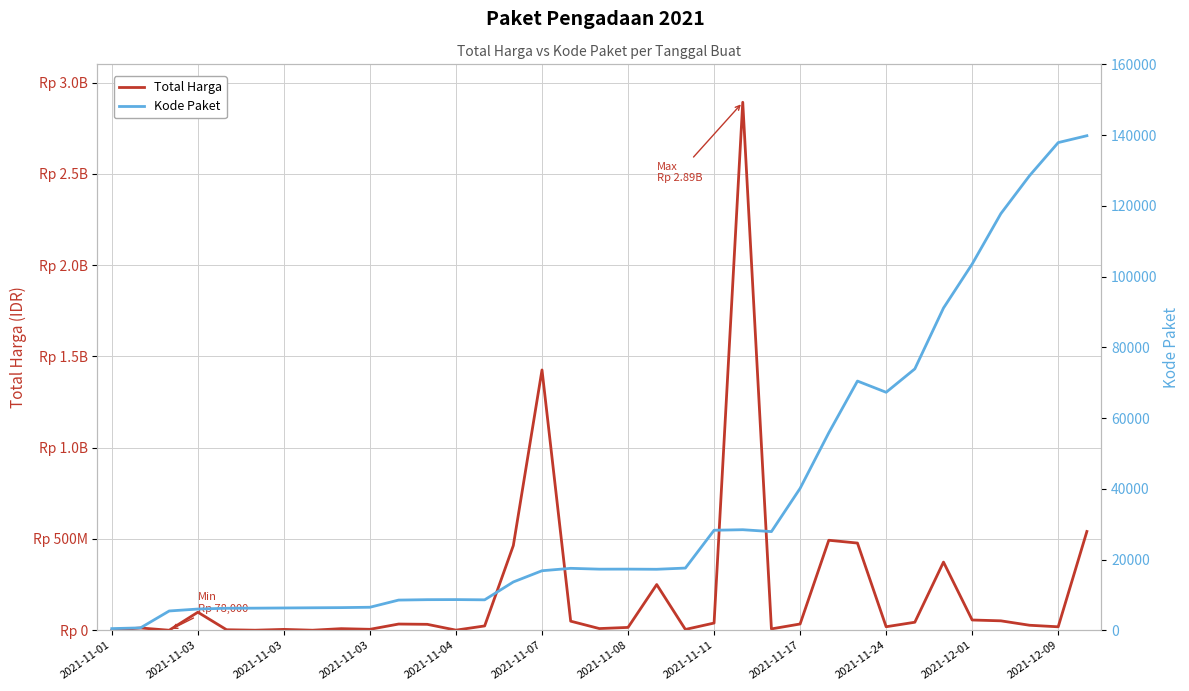

Which series changed the most between 2021-11-03 and 2021-11-24?

Total Harga